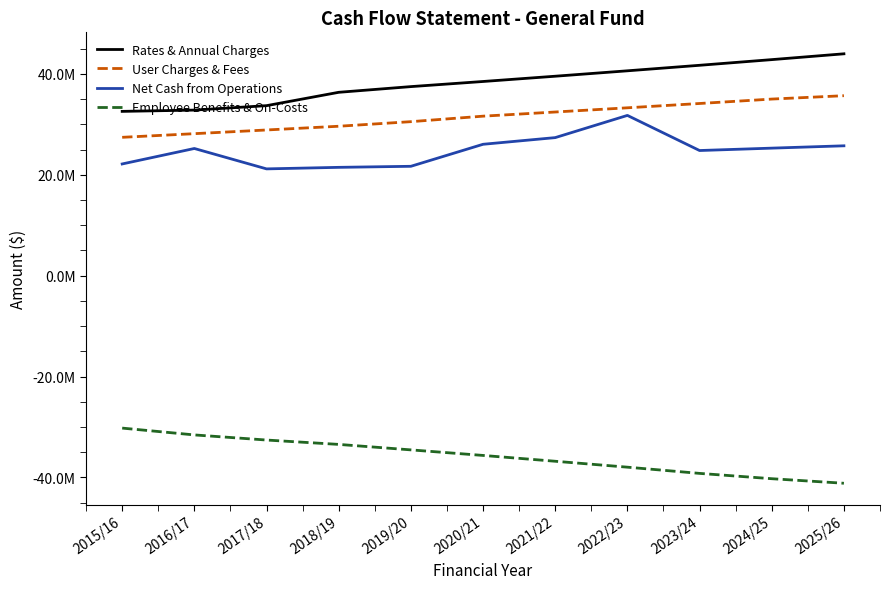

Which series has the largest range (max minus min)?

Rates & Annual Charges